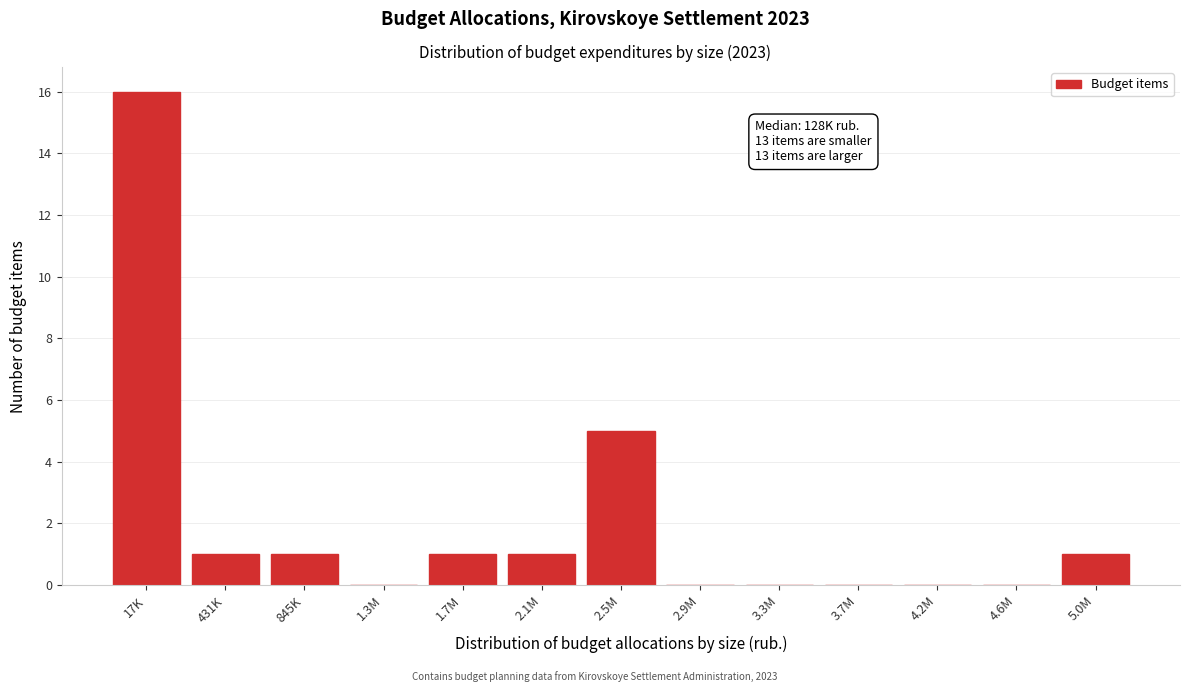

Reading left to right, list all the values displayed in this chart.

17K=16	431K=1	845K=1	1.3M=0	1.7M=1	2.1M=1	2.5M=5	2.9M=0	3.3M=0	3.7M=0	4.2M=0	4.6M=0	5.0M=1